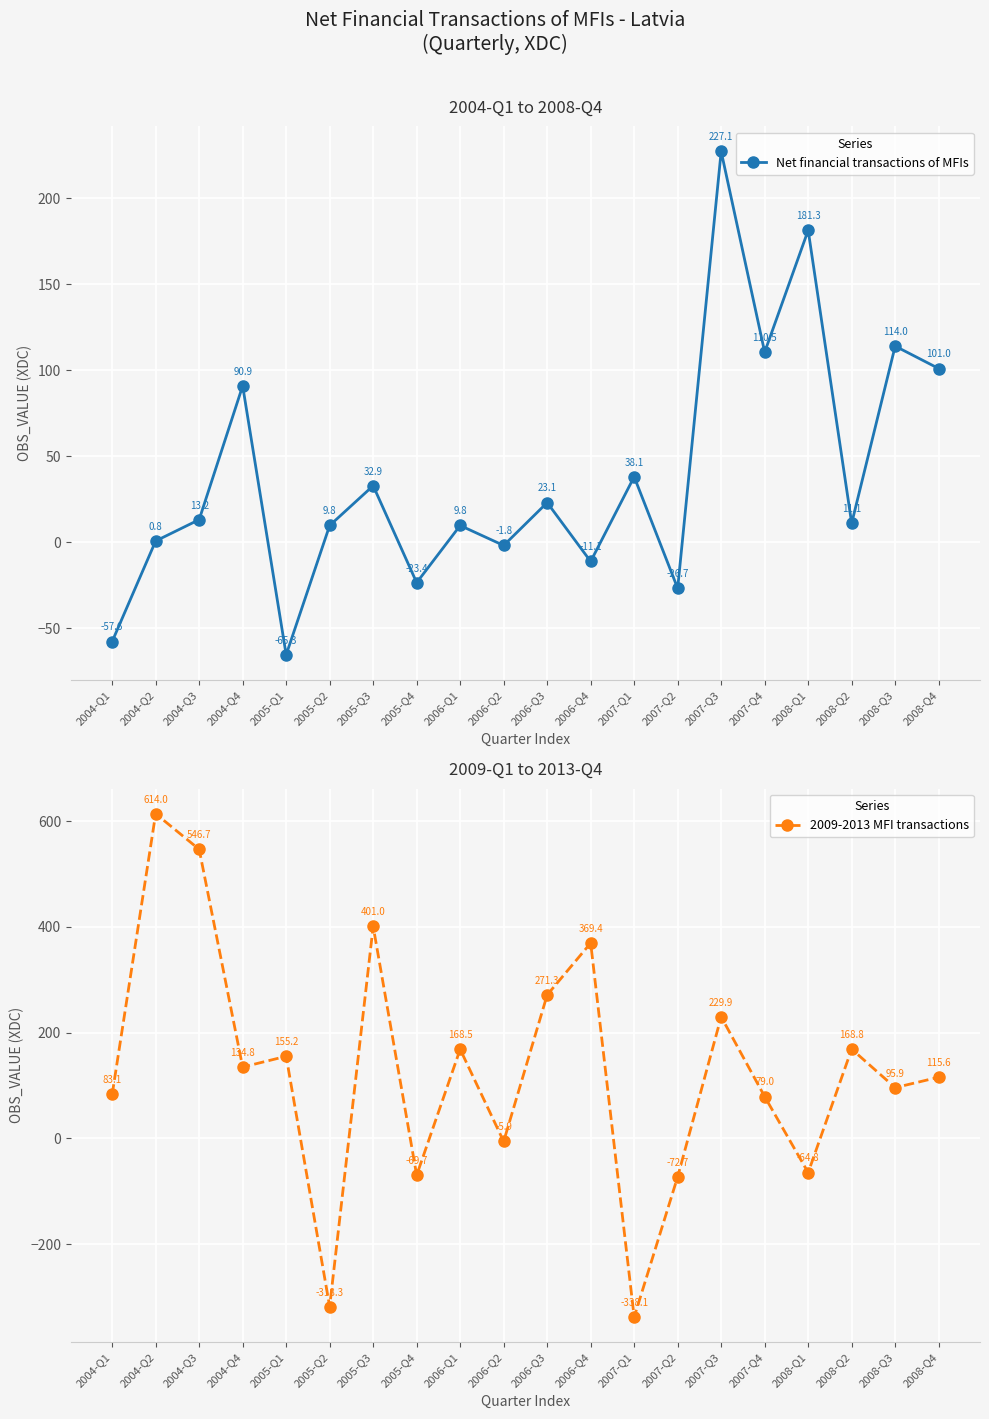

Reading right to left, what are all the values shown in this chart?

Net financial transactions of MFIs: 101.0	114.0	11.1	181.3	110.5	227.1	-26.7	38.1	-11.1	23.1	-1.8	9.8	-23.4	32.9	9.8	-65.3	90.9	13.2	0.8	-57.6
2009-2013 MFI transactions: 115.6	95.9	168.8	-64.8	79.0	229.9	-72.7	-338.1	369.4	271.3	-5.9	168.5	-69.7	401.0	-318.3	155.2	134.8	546.7	614.0	83.1